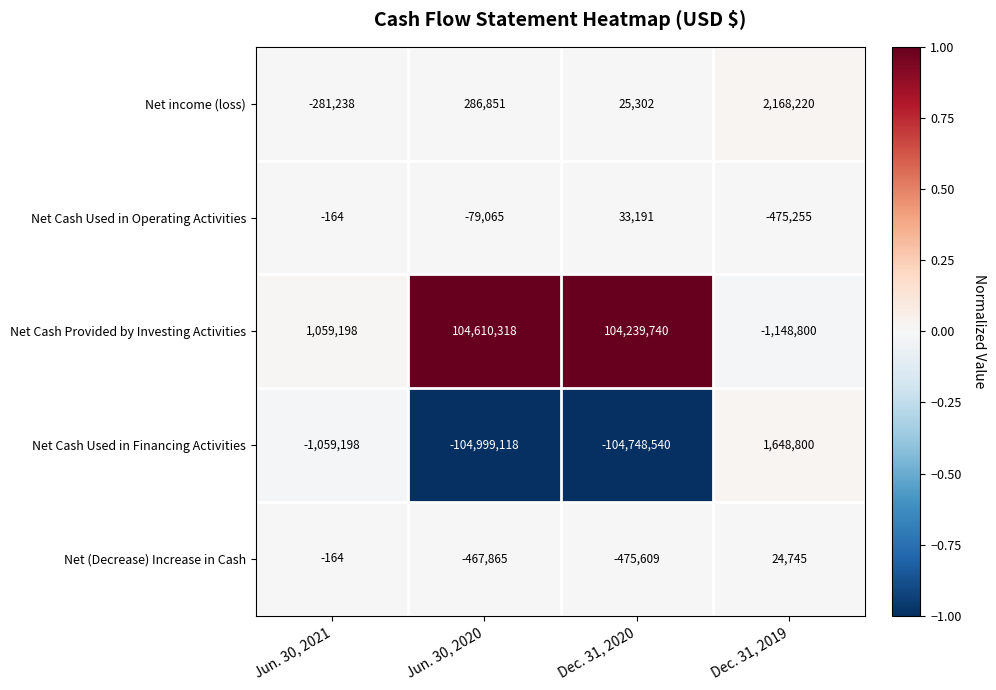

Which series has the largest range (max minus min)?

Net Cash Used in Financing Activities